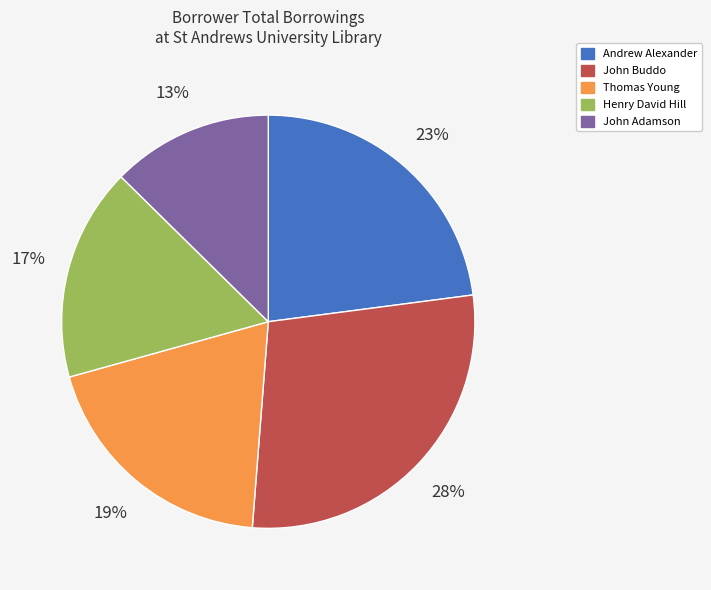

Do Thomas Young and Henry David Hill together represent more than half of the pie?

No